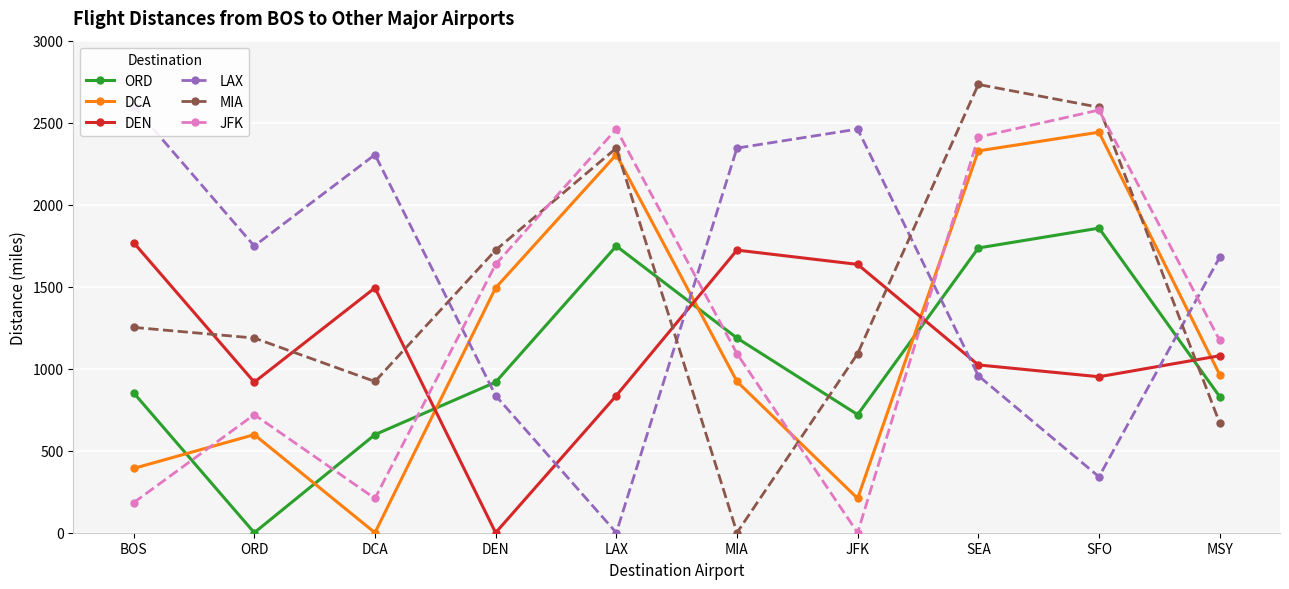

How many interior local valleys does the ORD series have?

2